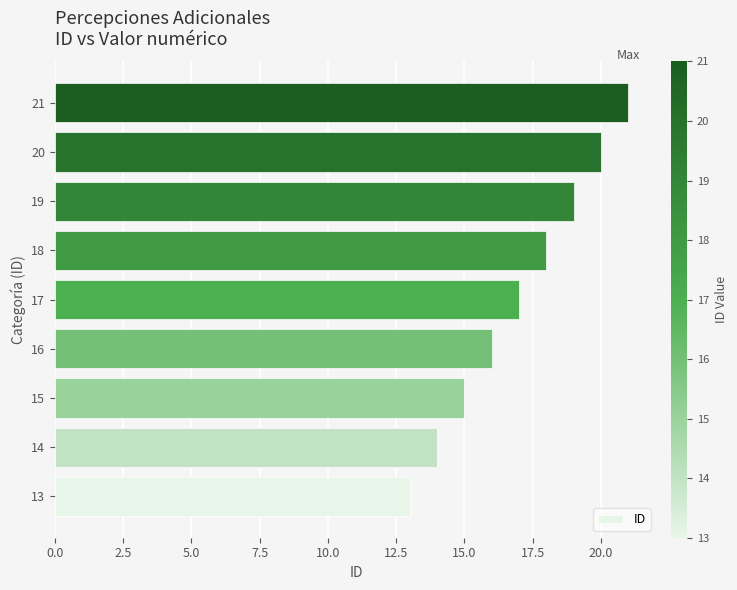

List the labels in order of value, largest first.

21, 20, 19, 18, 17, 16, 15, 14, 13